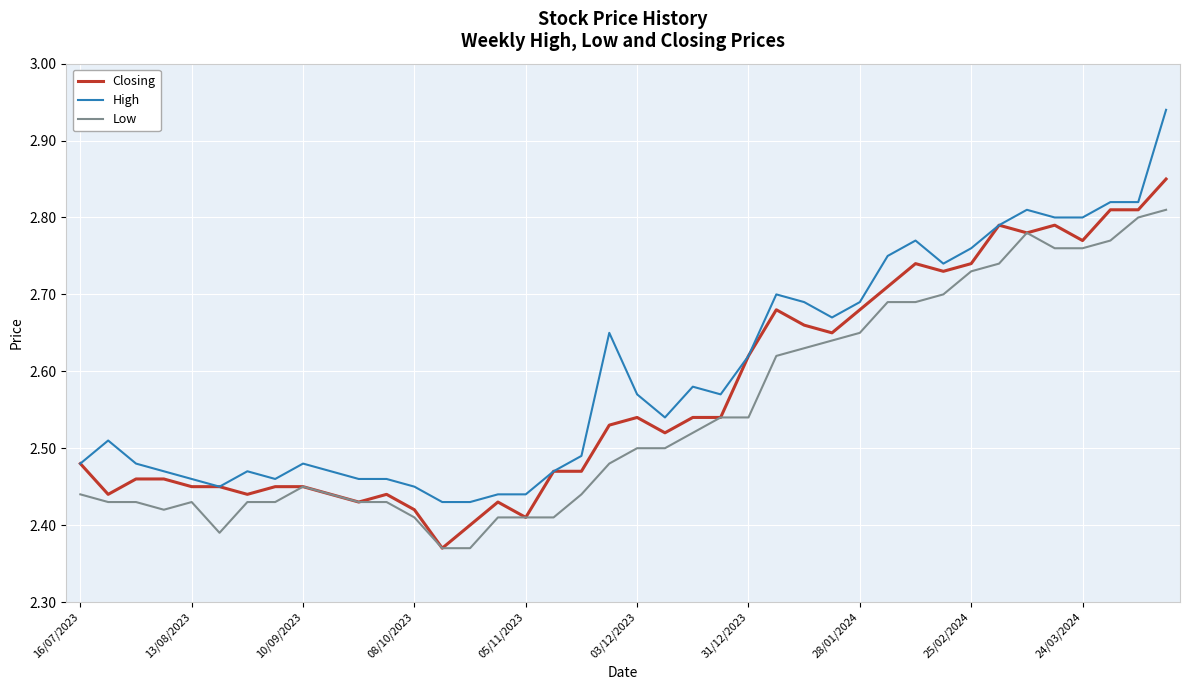

What is the difference between the maximum and minimum values in the Closing series?

0.5